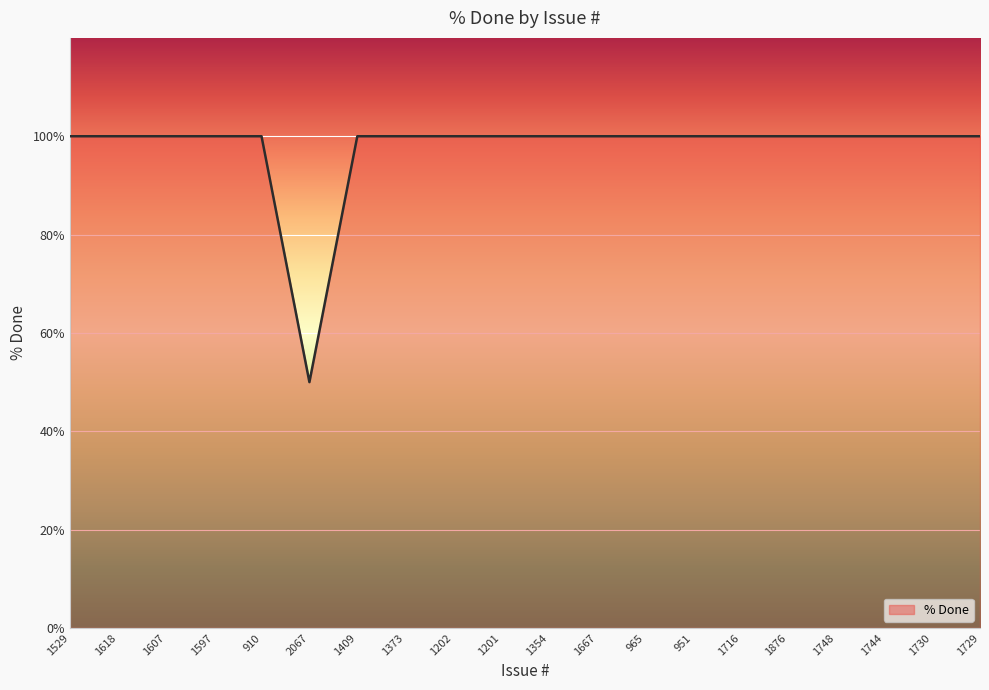

The chart shows a value of 176 at 965. True or false?

False